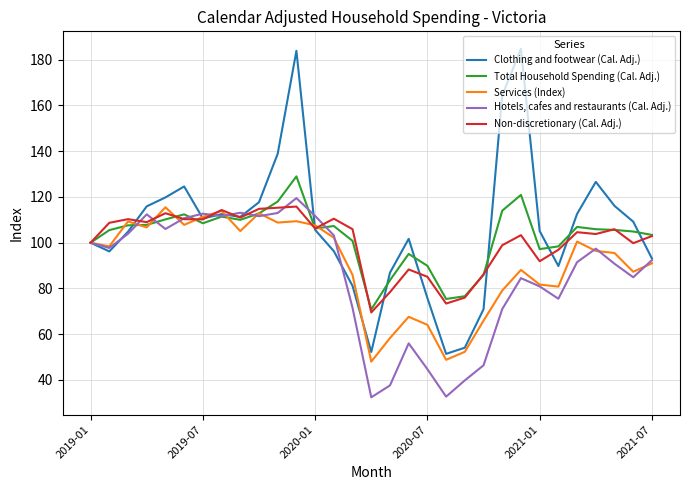

How many lines are shown in the chart?

5